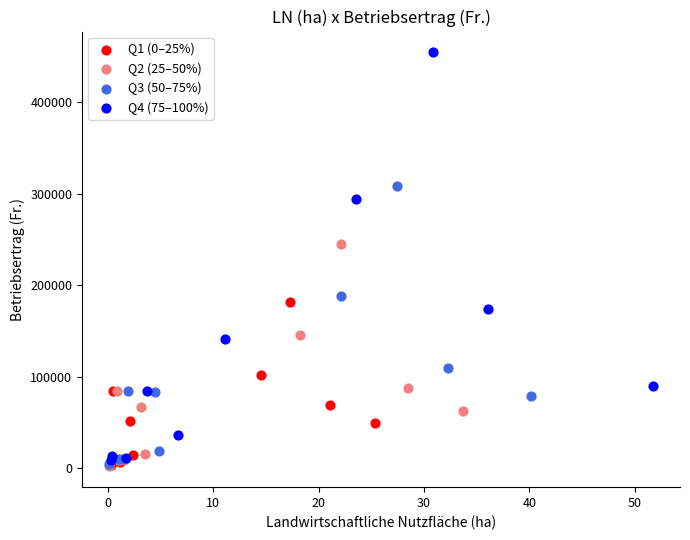

Which series has the largest Y range (max minus min)?

Q4 (75–100%)